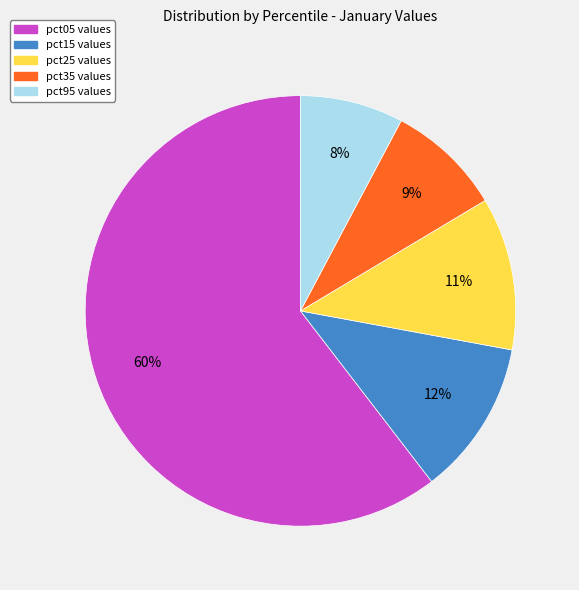

Does any single category account for the majority?

Yes